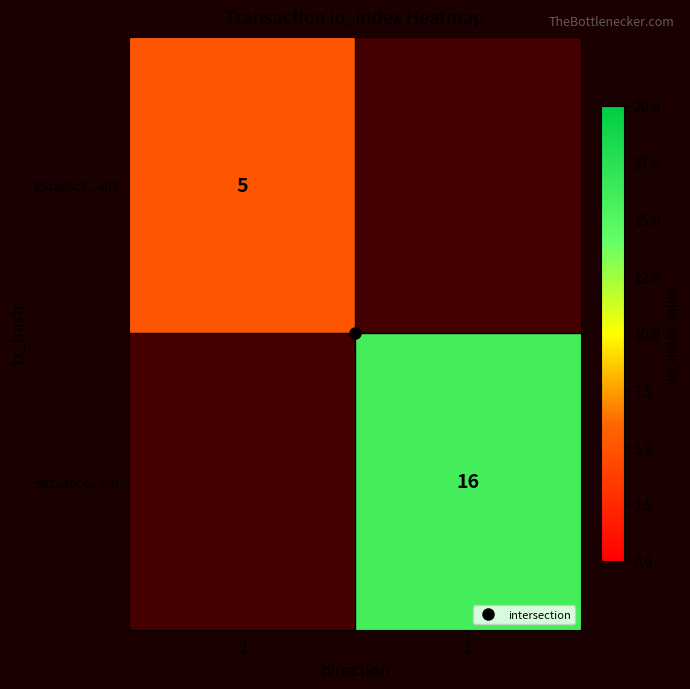

Is the value of 254a68c5...405 at 1 greater than the value of 5822abce...fcb at 1?

No